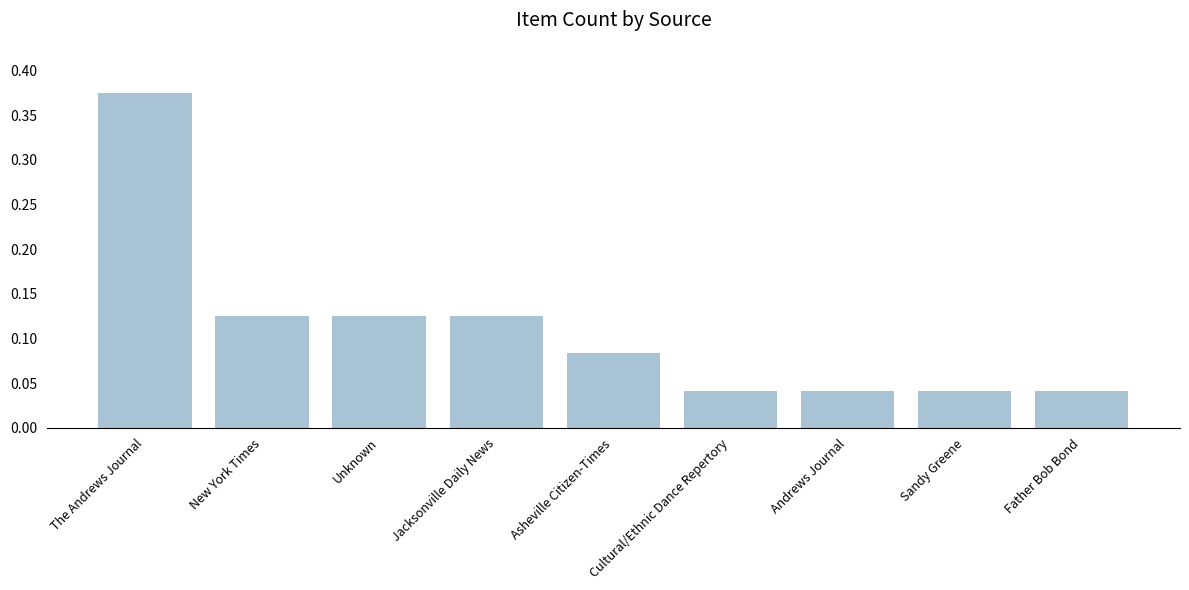

What is the sum of all values?

1.0